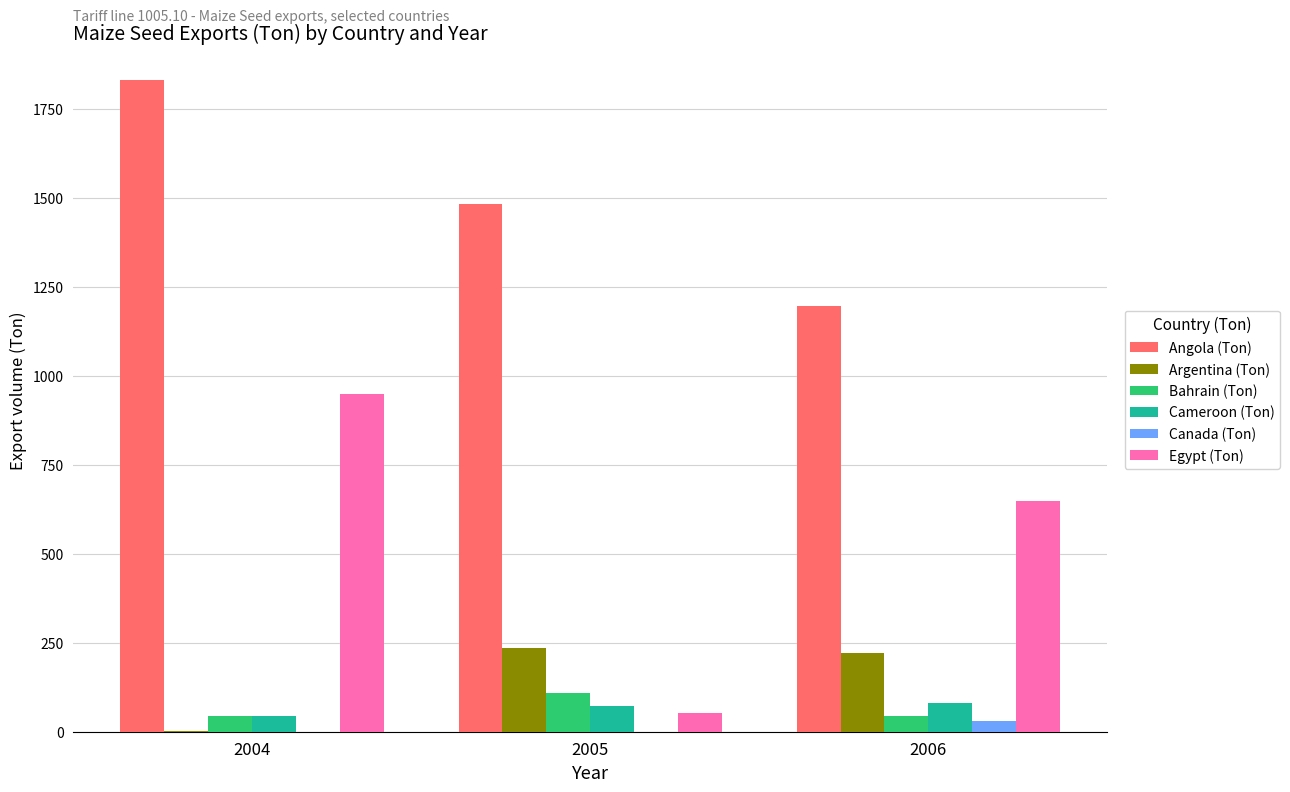

What is the sum of the Canada (Ton) values at 2006 and 2004?

30